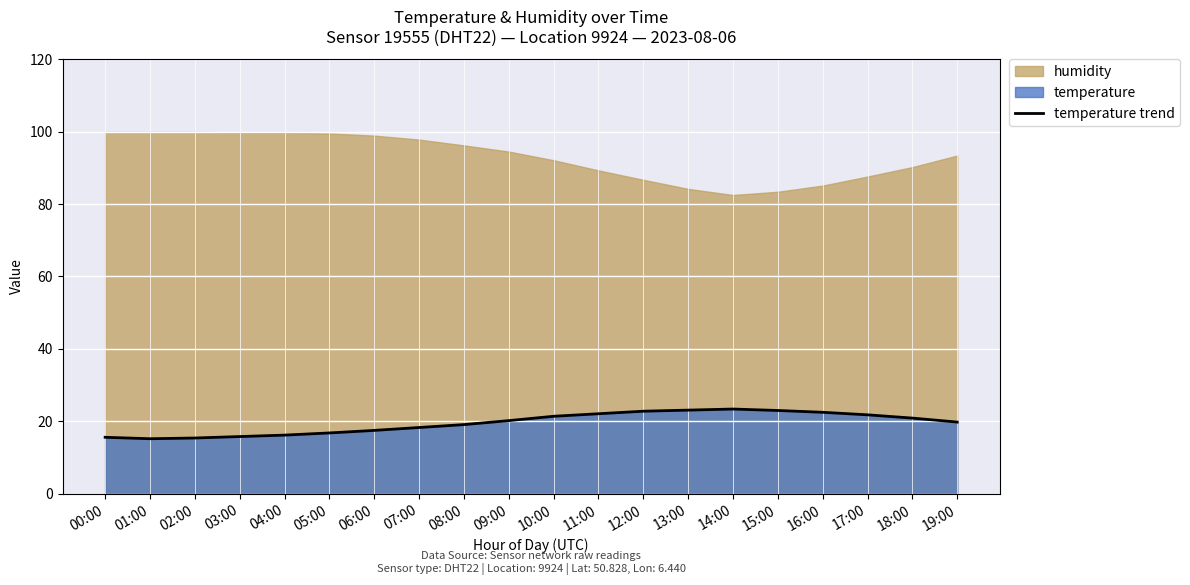

Reading right to left, what are all the values shown in this chart?

19:00=19.8	18:00=20.9	17:00=21.8	16:00=22.5	15:00=23.0	14:00=23.4	13:00=23.1	12:00=22.8	11:00=22.1	10:00=21.4	09:00=20.2	08:00=19.1	07:00=18.3	06:00=17.5	05:00=16.8	04:00=16.2	03:00=15.8	02:00=15.4	01:00=15.2	00:00=15.6